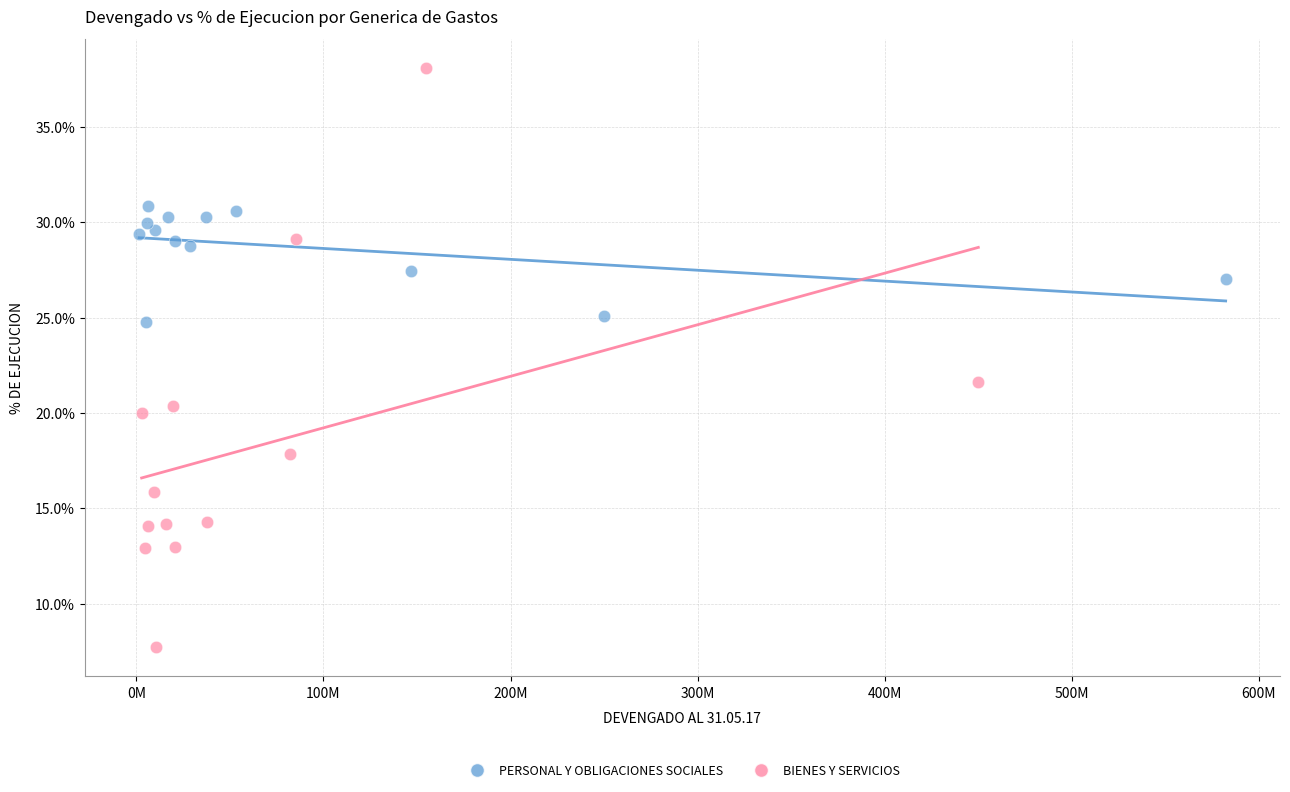

Which series has the largest Y range (max minus min)?

BIENES Y SERVICIOS